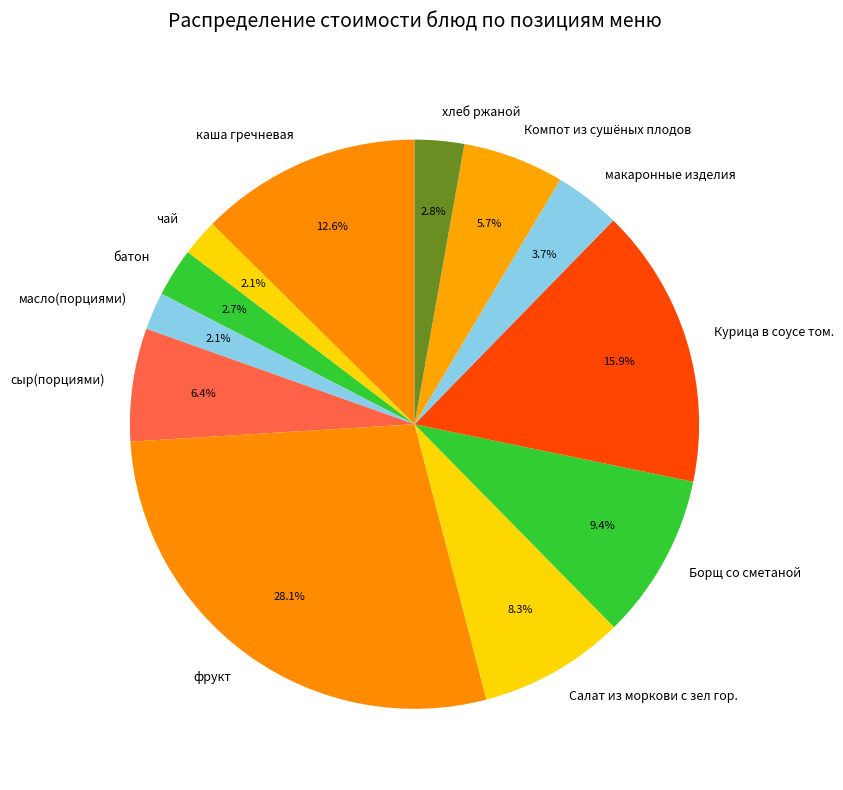

Is Салат из моркови с зел гор. the majority of the pie?

No